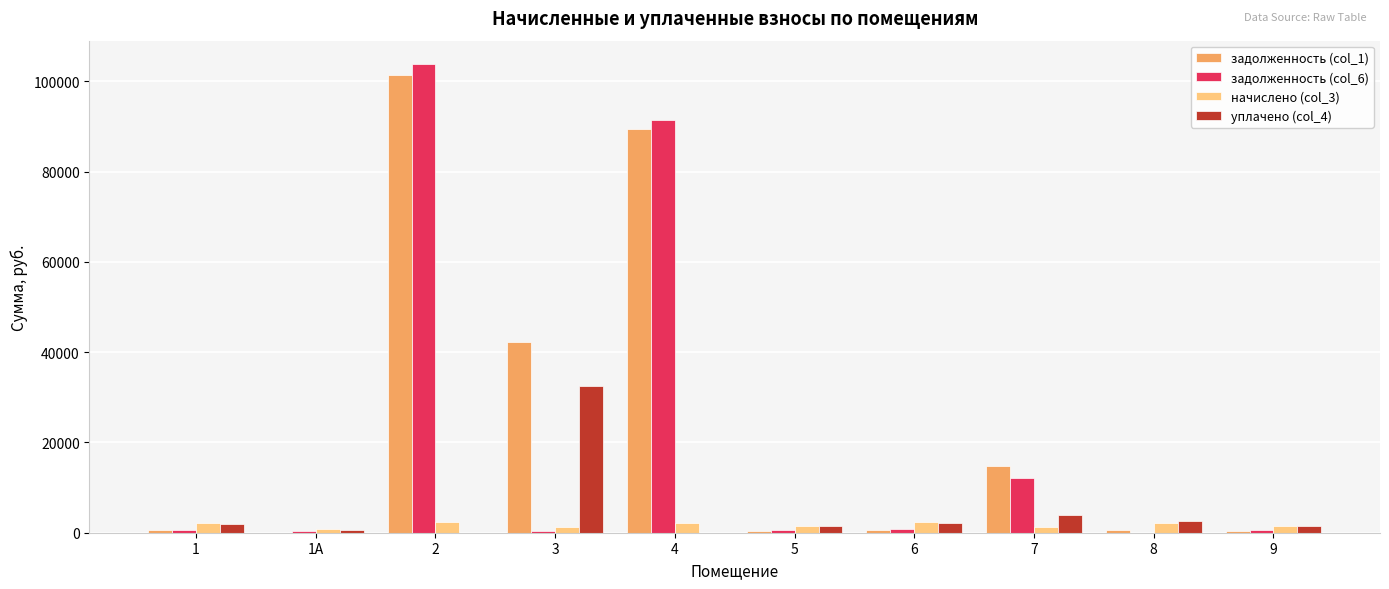

The value of задолженность (col_6) at 7 is 12063.7. True or false?

True